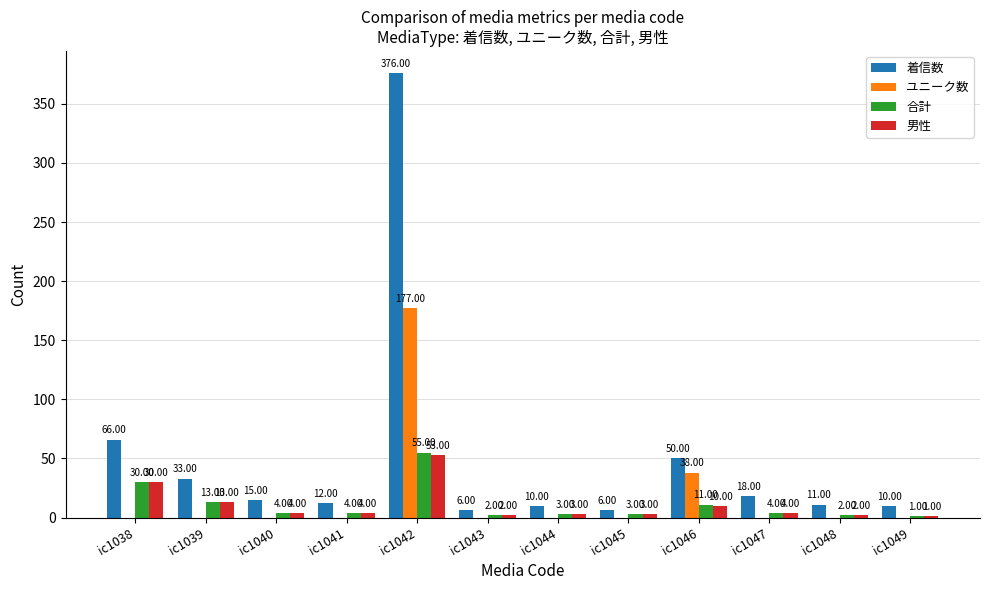

What is the maximum value shown in the chart?

376